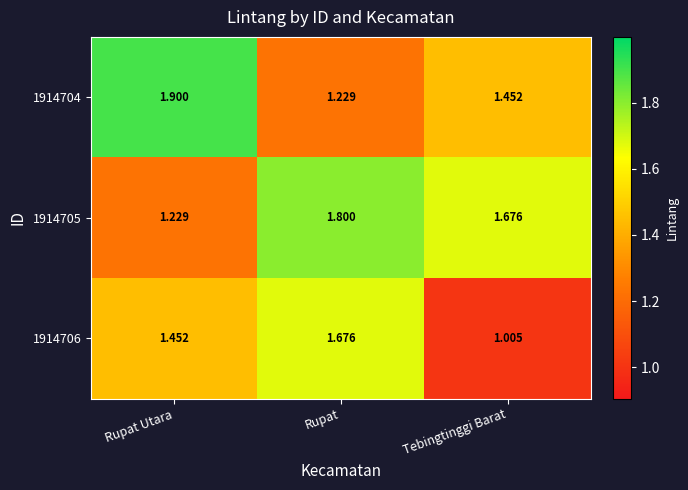

Which label corresponds to the largest value in the chart?

Rupat Utara